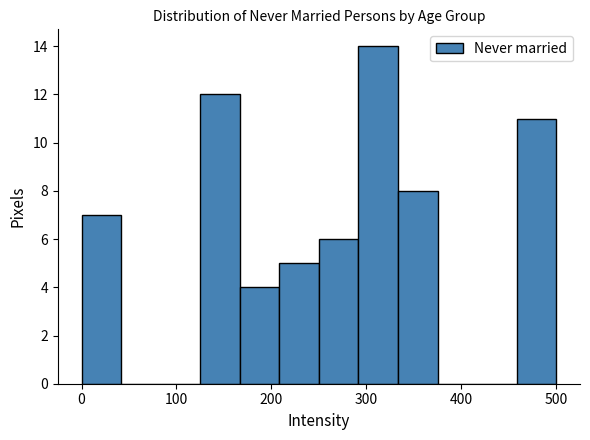

Which range on the x-axis has the tallest bar?

290 to 330